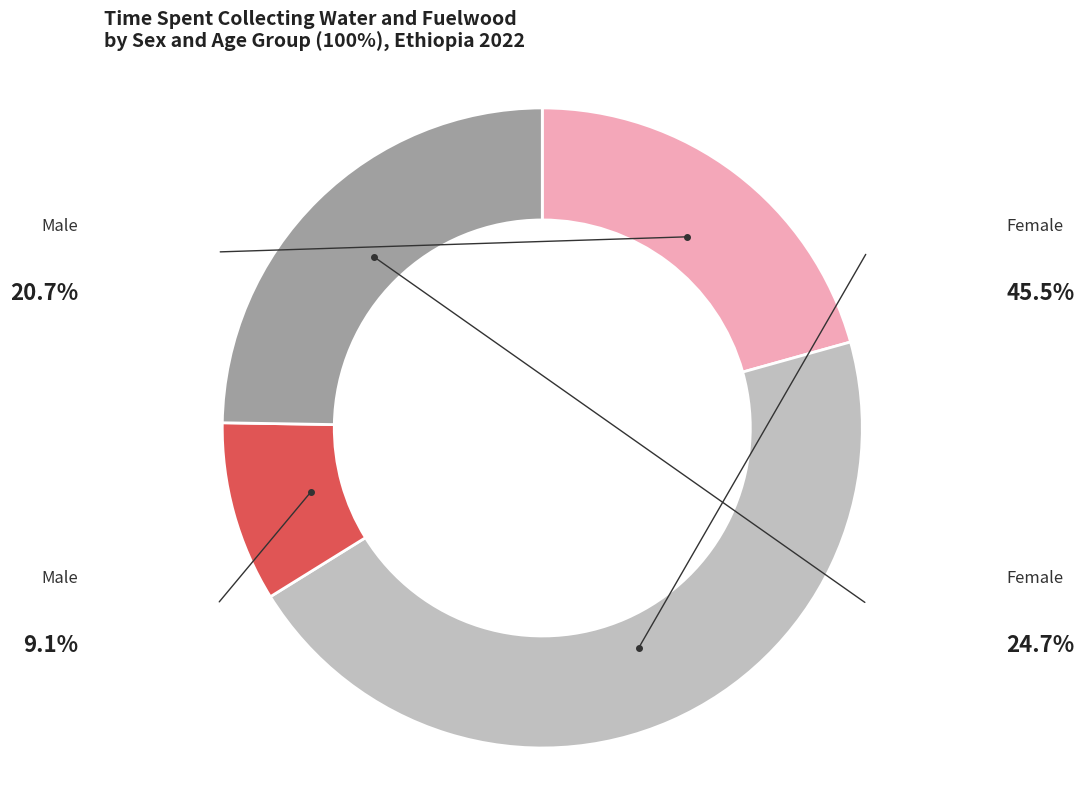

Does any single category account for the majority?

No